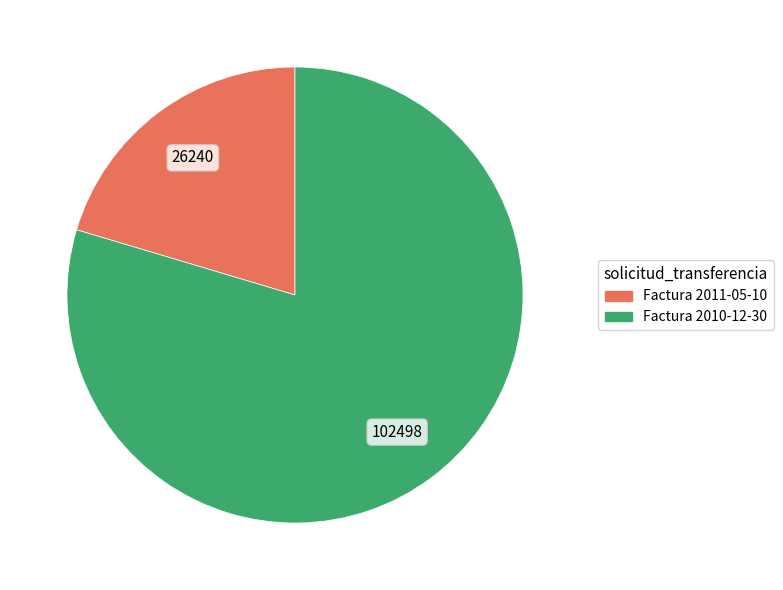

Rank the categories by value from lowest to highest.

Factura 2011-05-10, Factura 2010-12-30